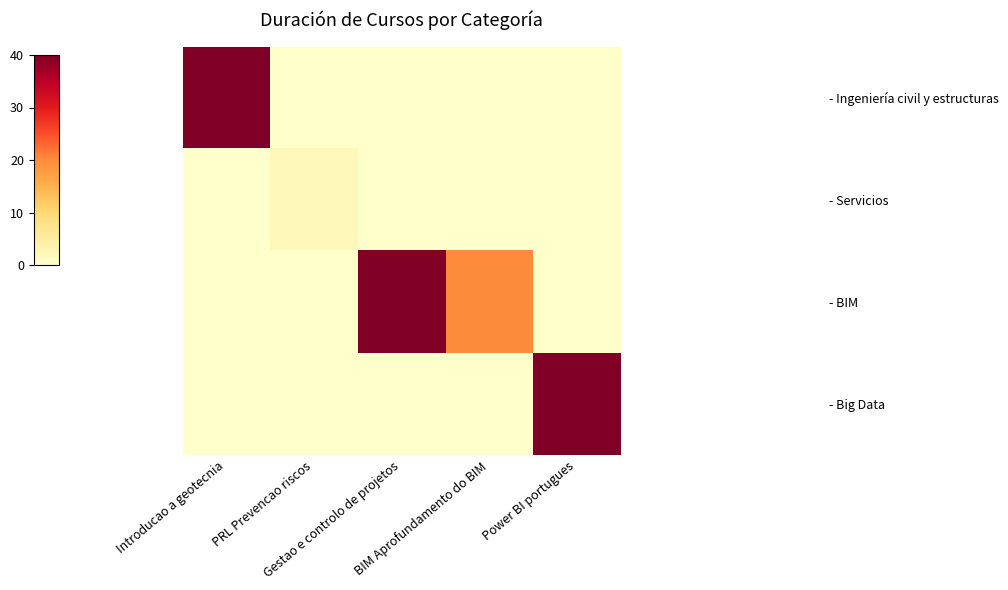

How many data points does each series have?

5